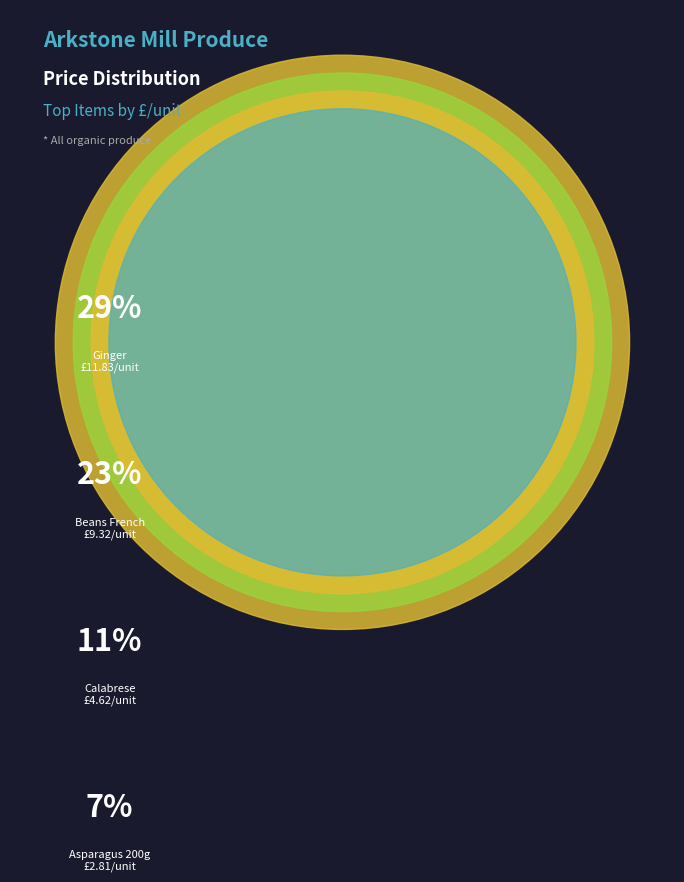

Does Carrots local account for over 50% of the chart?

No